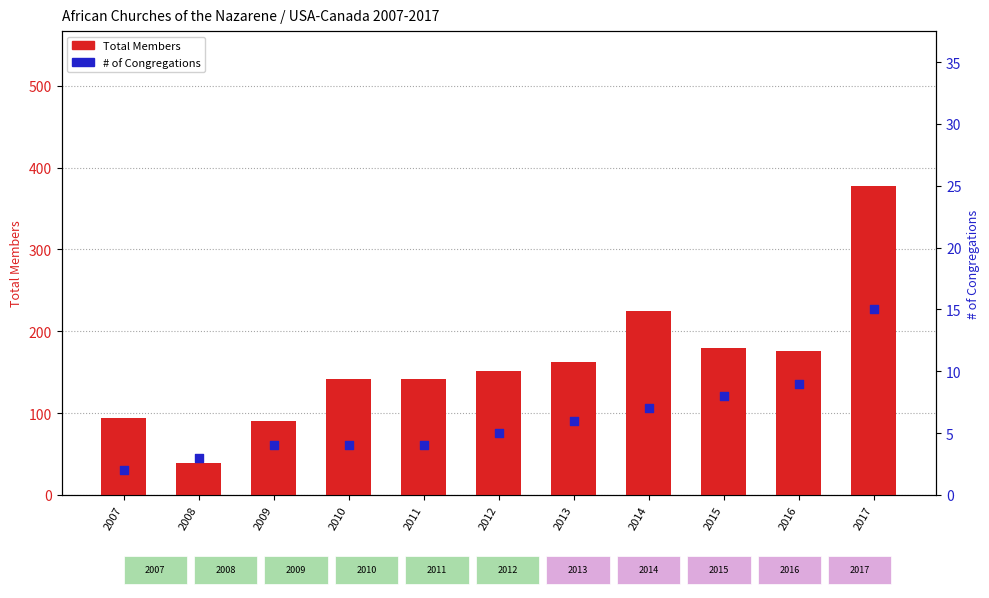

Which series has the largest Y range (max minus min)?

Total Members